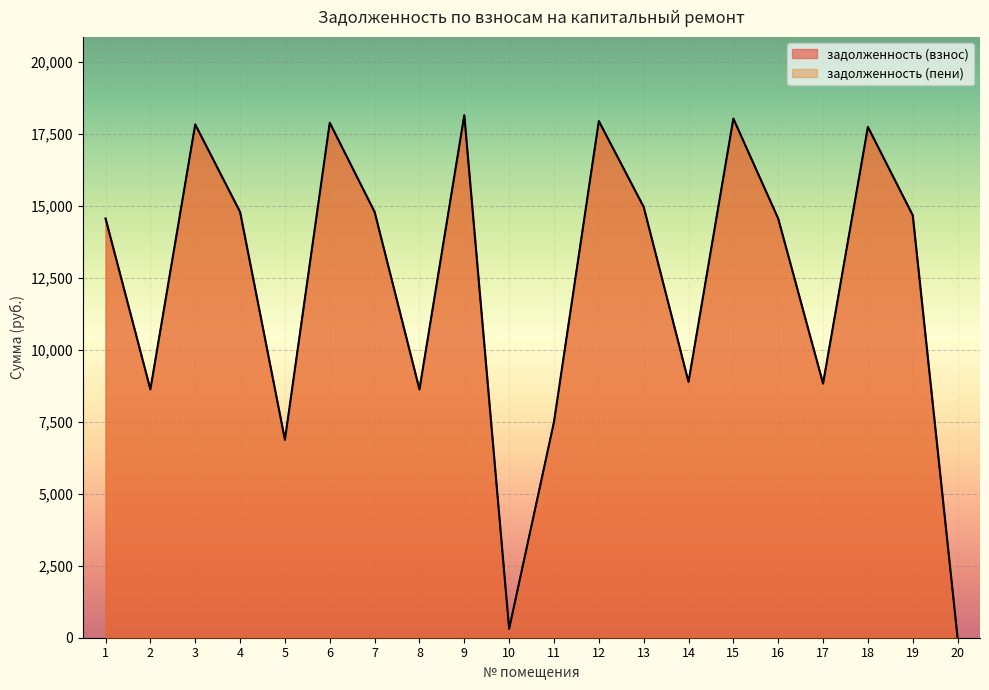

Is the value of задолженность (пени) at 2 greater than the value of задолженность (взнос) at 19?

No